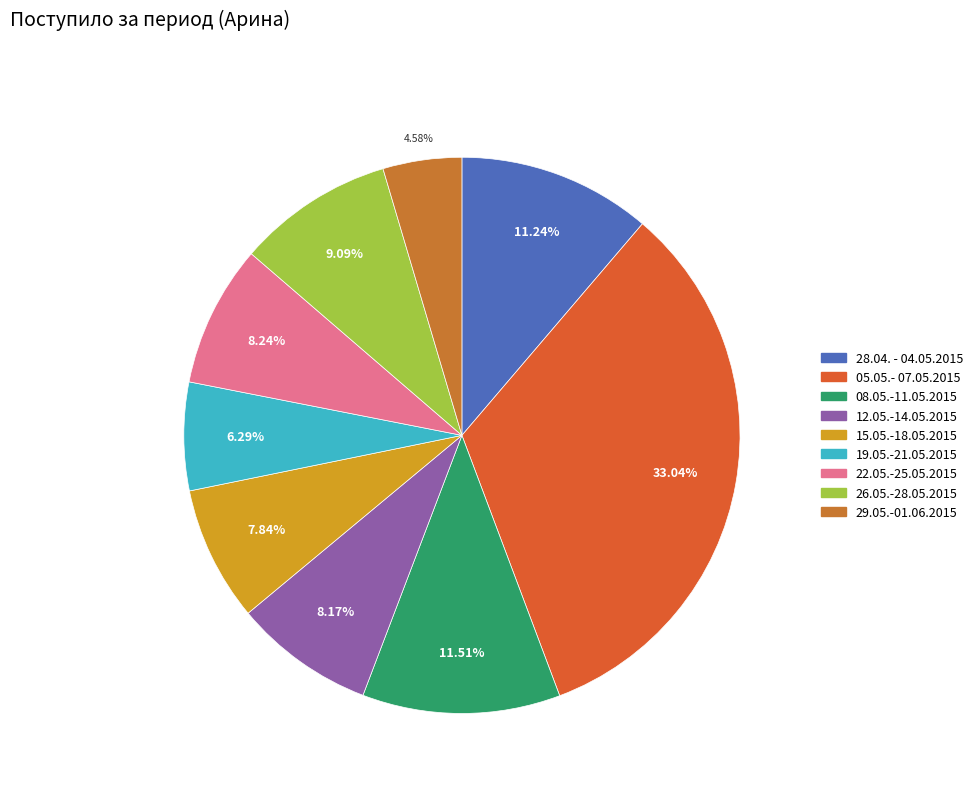

Does 22.05.-25.05.2015 represent more than half of the total?

No